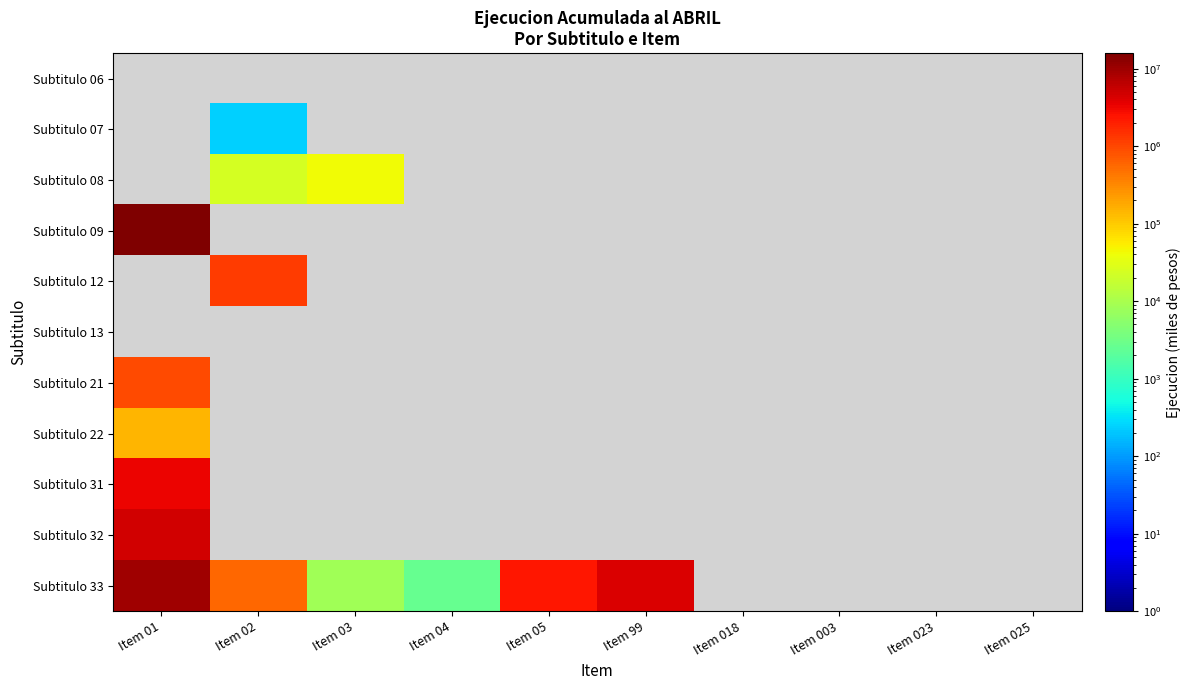

How many categories are shown in the chart?

10